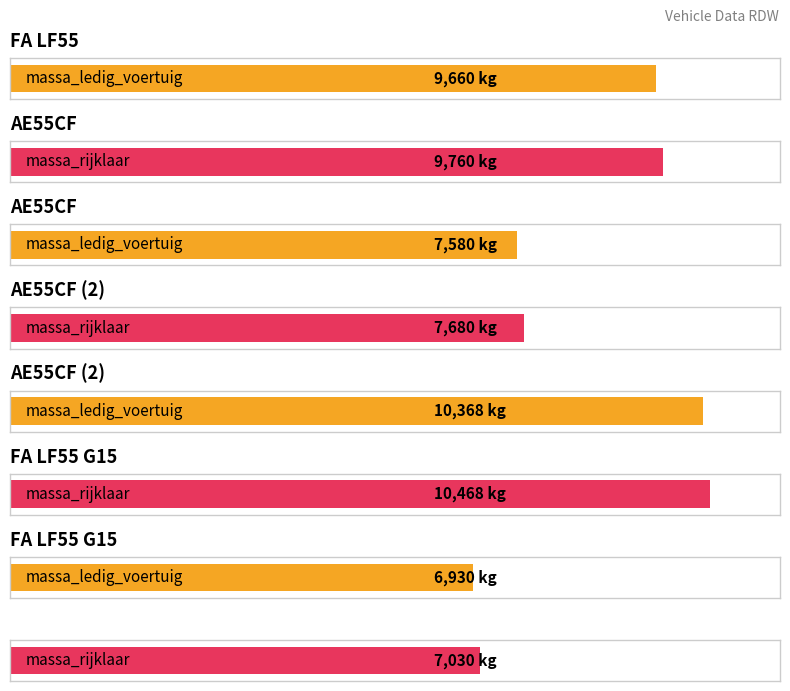

What is the maximum value for massa_ledig_voertuig?

10368